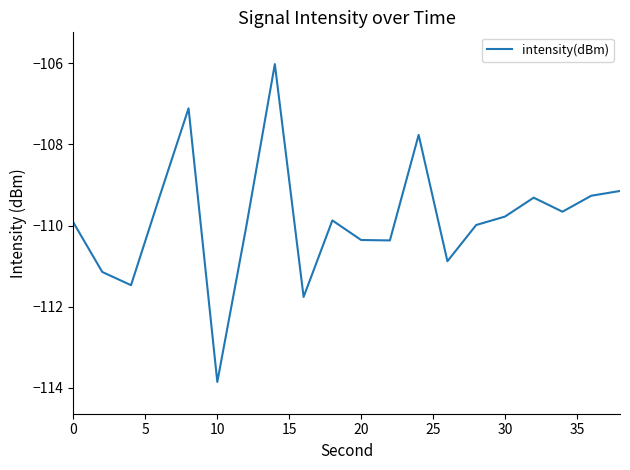

Count the number of values greater than -109.

3